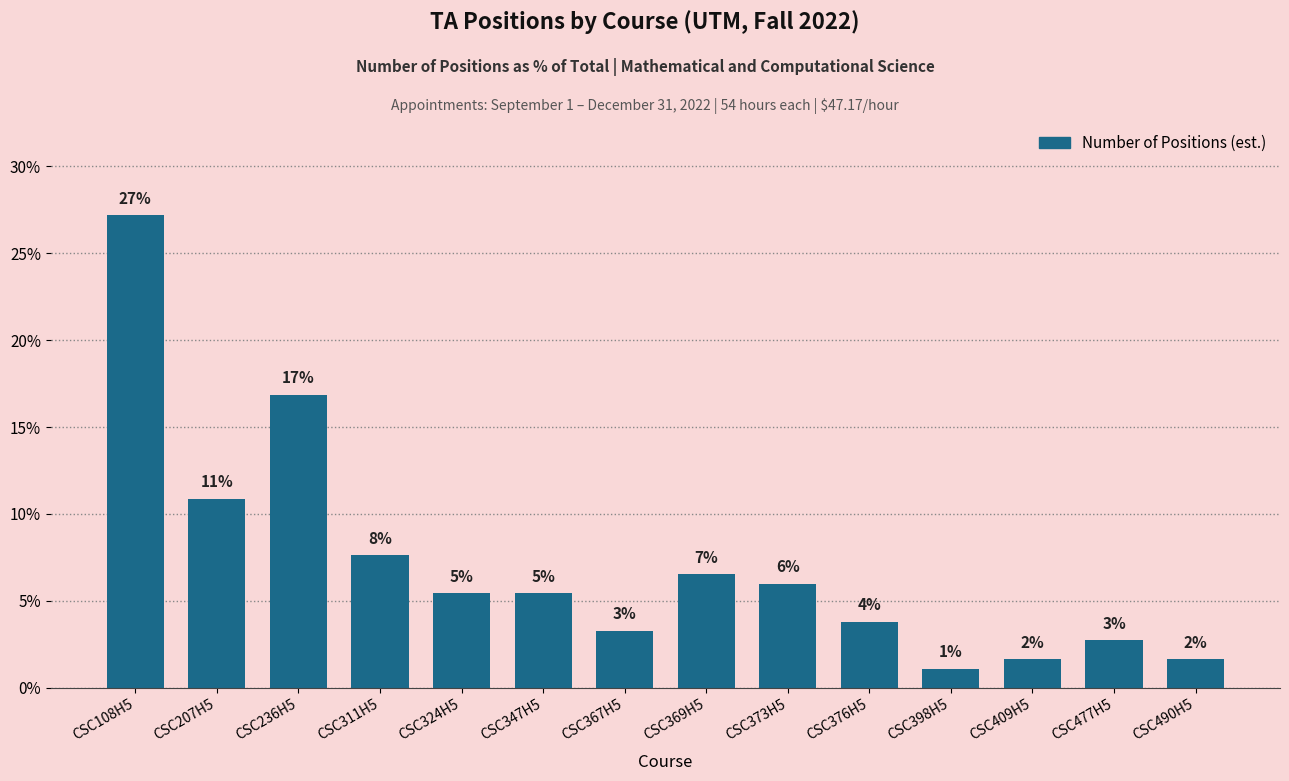

Are the bars horizontal?

No